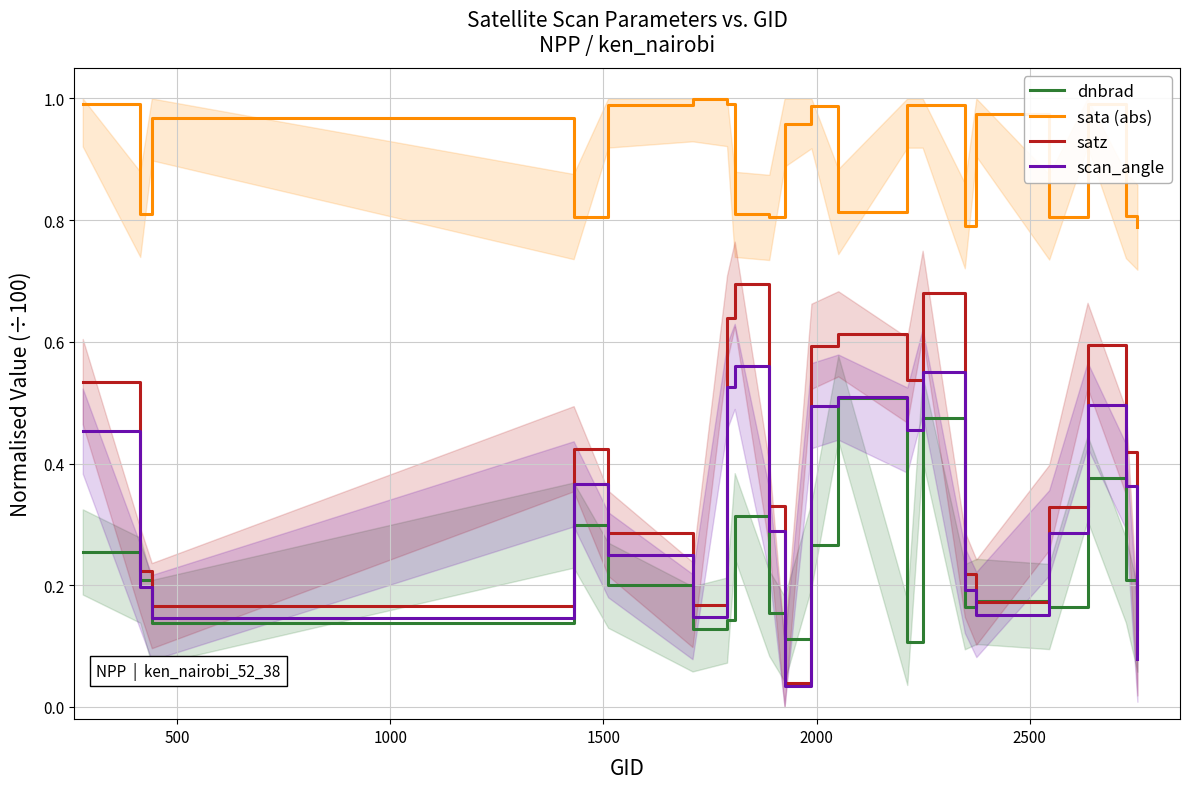

True or false: dnbrad and sata (abs) intersect in this chart.

False